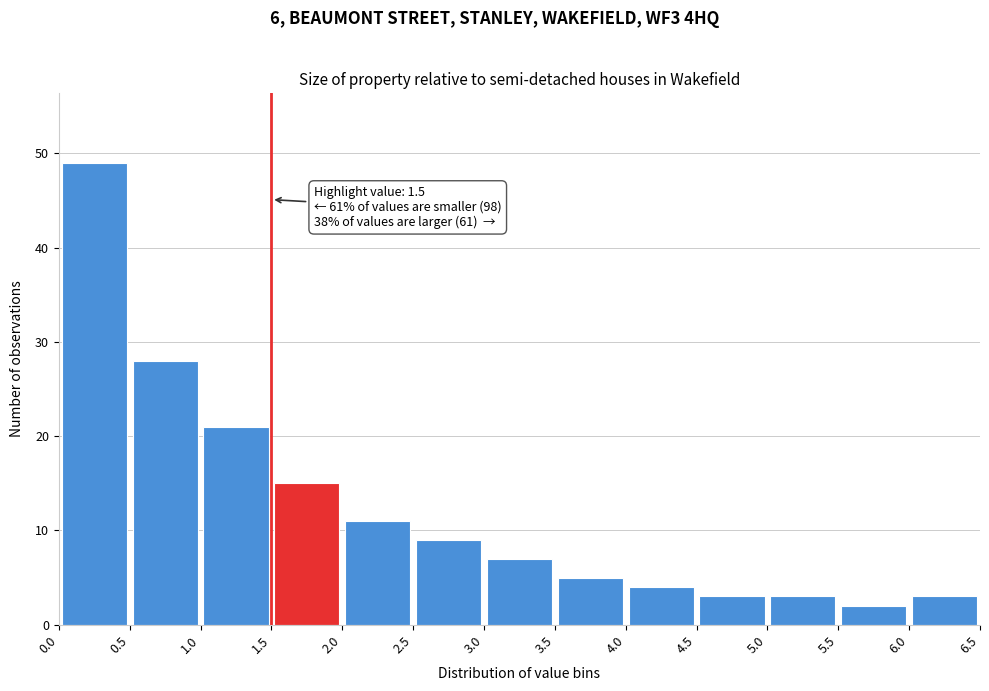

Which range on the x-axis has the tallest bar?

0.0 to 0.5